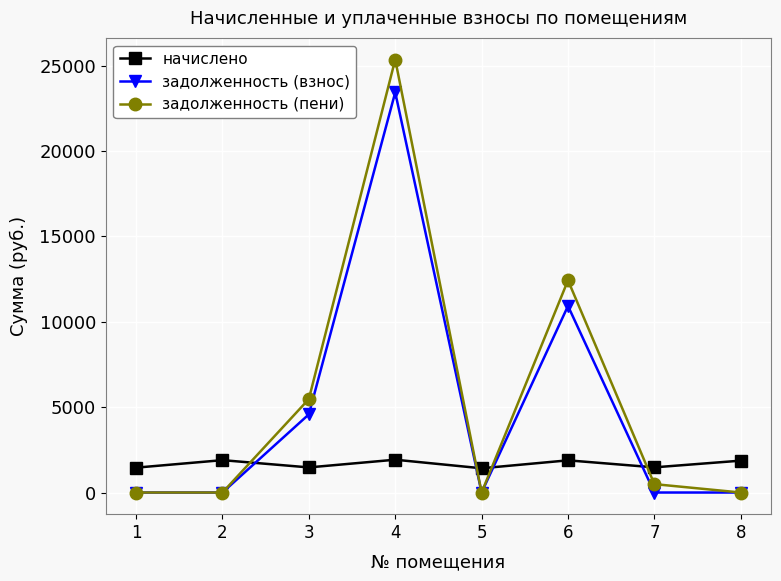

Which series has the largest range (max minus min)?

задолженность (пени)